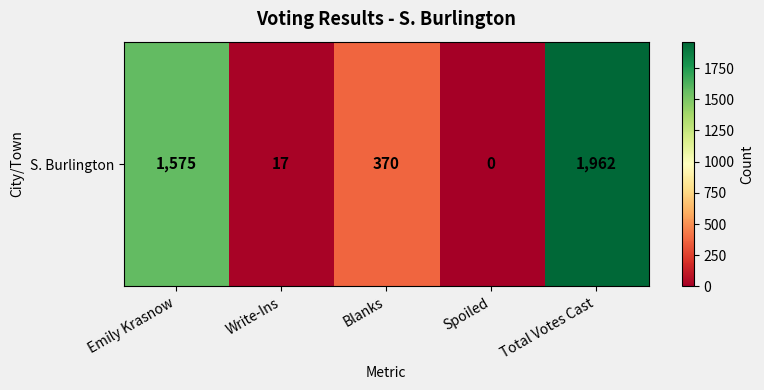

Rank the categories by value from highest to lowest.

Total Votes Cast, Emily Krasnow, Blanks, Write-Ins, Spoiled